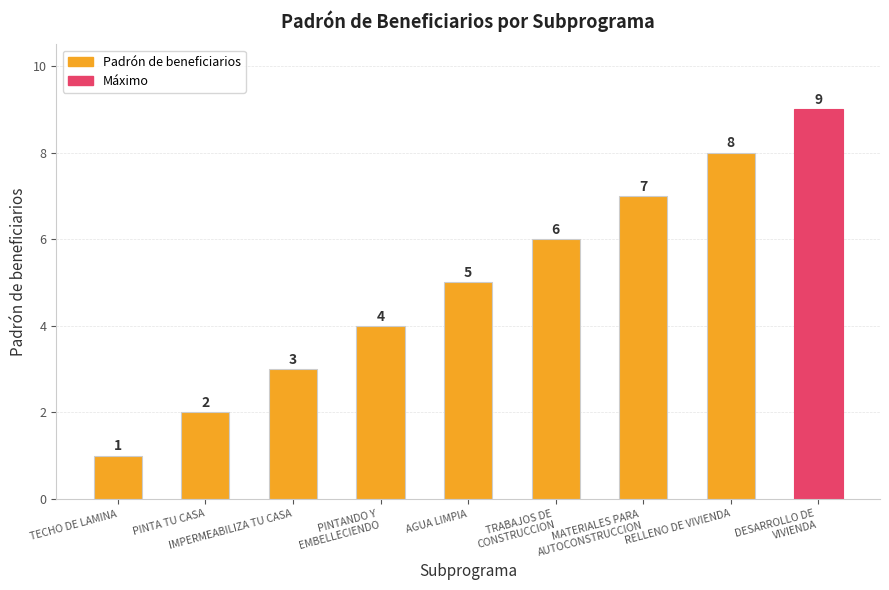

Reading left to right, extract all data points from this chart.

TECHO DE LAMINA=1	PINTA TU CASA=2	IMPERMEABILIZA TU CASA=3	PINTANDO Y
EMBELLECIENDO=4	AGUA LIMPIA=5	TRABAJOS DE
CONSTRUCCION=6	MATERIALES PARA
AUTOCONSTRUCCION=7	RELLENO DE VIVIENDA=8	DESARROLLO DE
VIVIENDA=9